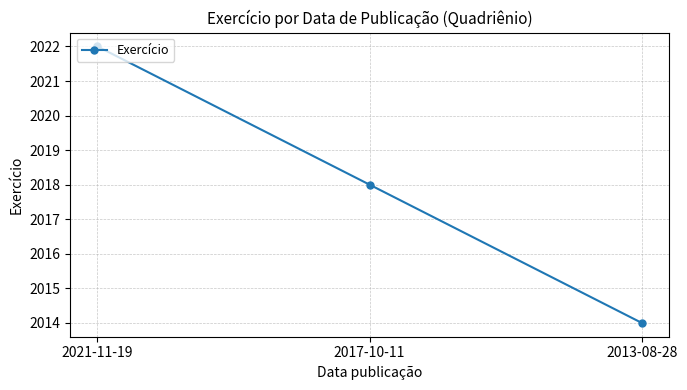

What is the sum of all values?

6054